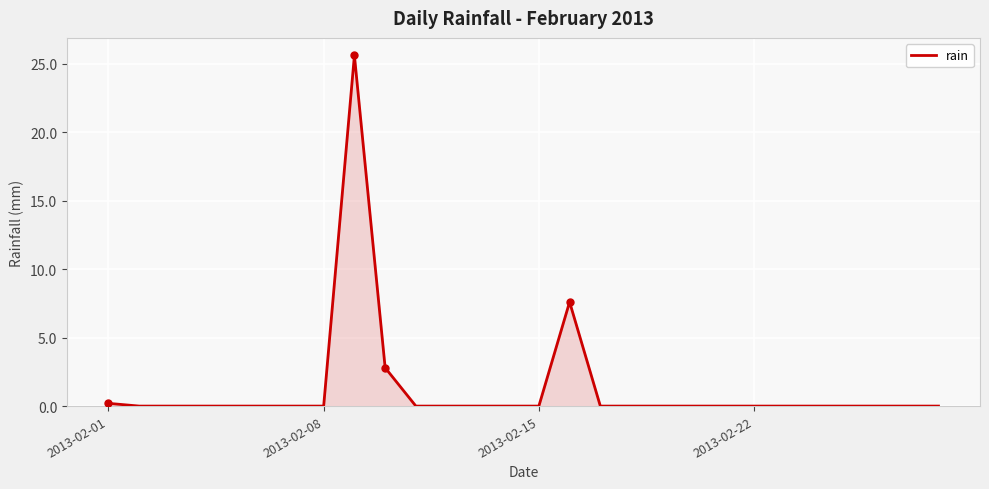

Reading left to right, list all the values displayed in this chart.

0.2	0.0	0.0	0.0	0.0	0.0	0.0	0.0	25.6	2.8	0.0	0.0	0.0	0.0	0.0	7.6	0.0	0.0	0.0	0.0	0.0	0.0	0.0	0.0	0.0	0.0	0.0	0.0